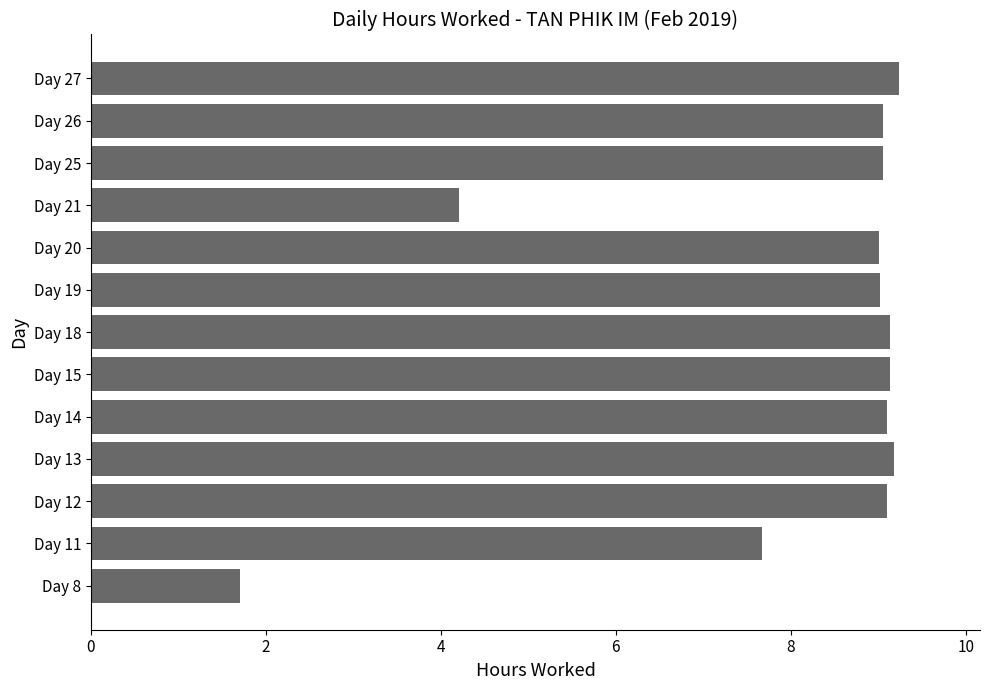

What is the change in value from Day 8 to Day 19?

+7.3